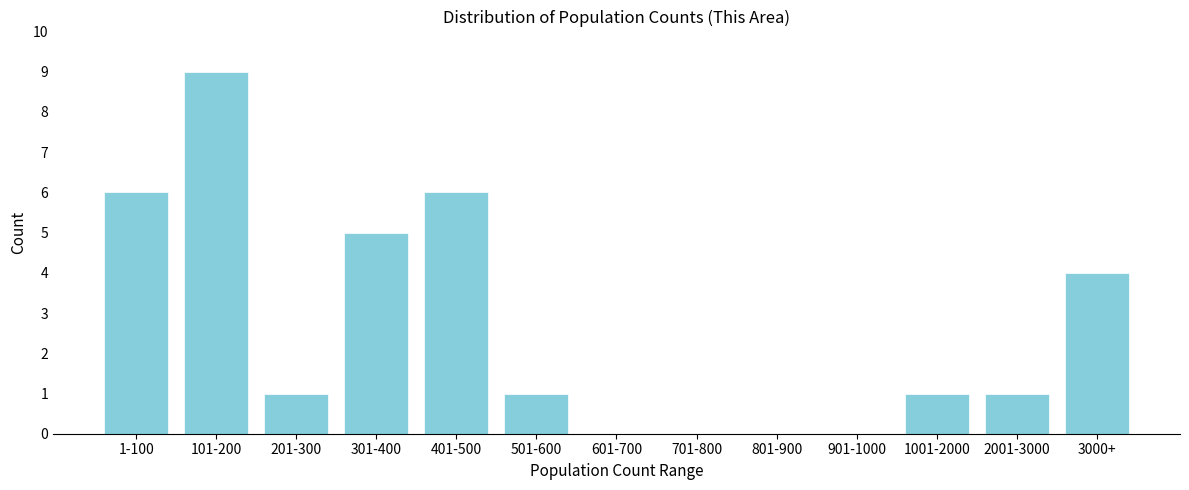

Reading right to left, what are all the values shown in this chart?

3000+=4	2001-3000=1	1001-2000=1	901-1000=0	801-900=0	701-800=0	601-700=0	501-600=1	401-500=6	301-400=5	201-300=1	101-200=9	1-100=6